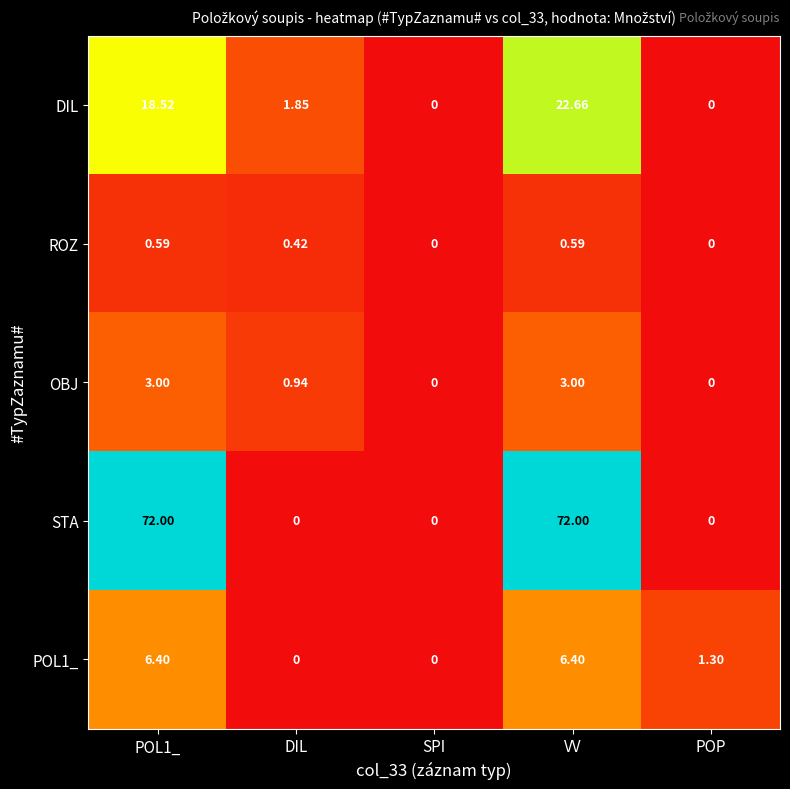

Is the value of STA at VV greater than the value of POL1_ at DIL?

Yes